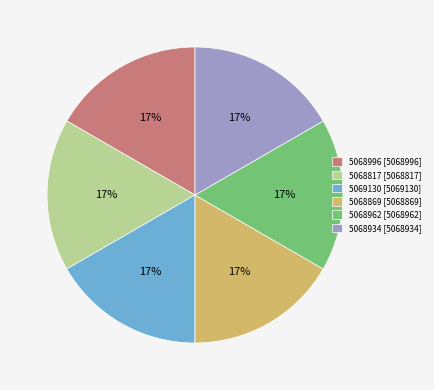

Do 5068996 [5068996] and 5068869 [5068869] together represent more than half of the pie?

No